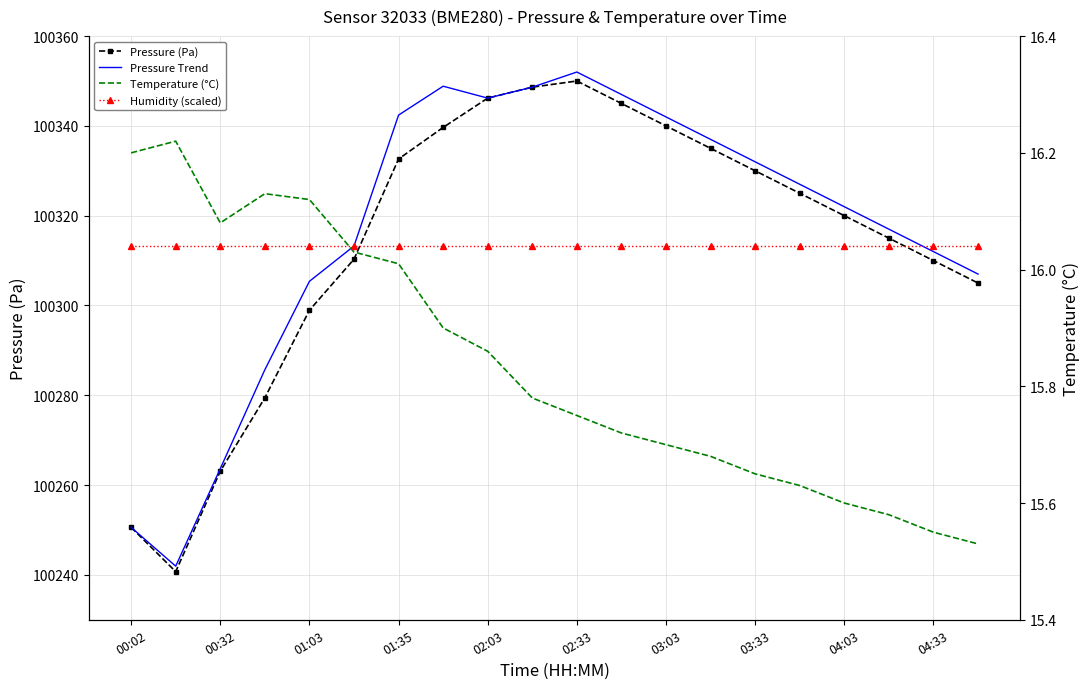

What is the lowest value of the Humidity (scaled) series?

16.0